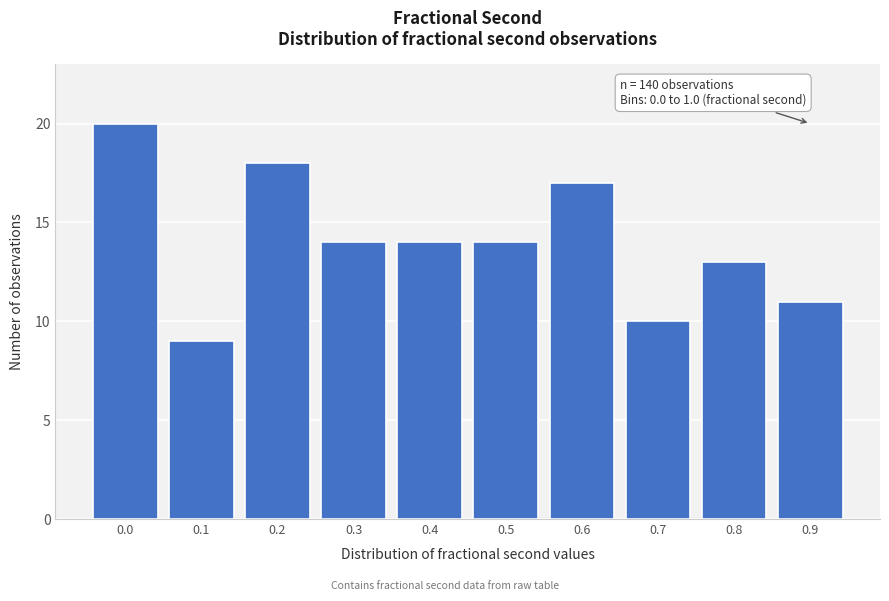

Reading left to right, transcribe all the data shown in this chart.

0.0=20	0.1=9	0.2=18	0.3=14	0.4=14	0.5=14	0.6=17	0.7=10	0.8=13	0.9=11